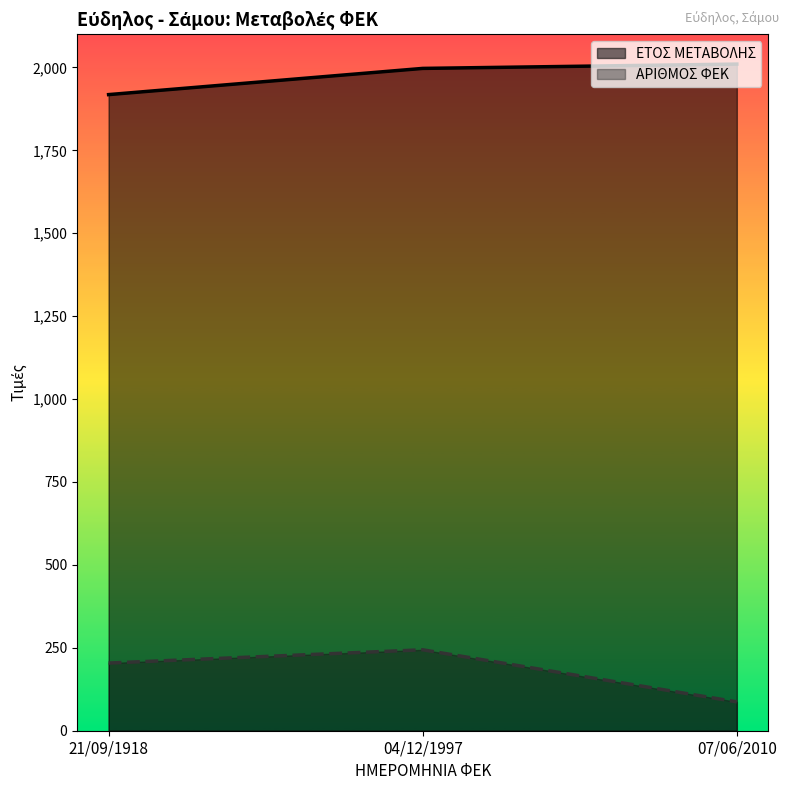

How many lines are shown in the chart?

2